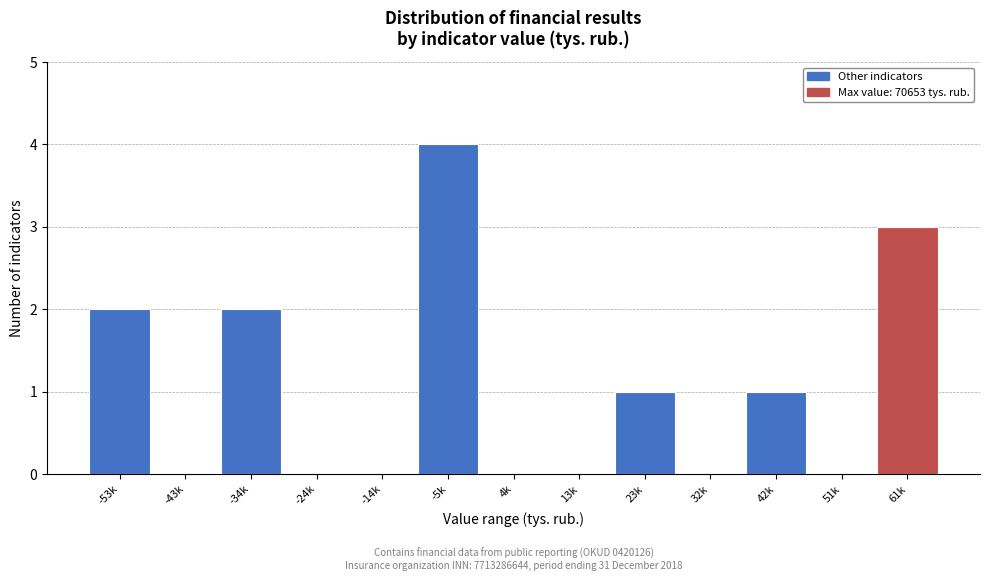

Reading left to right, list all the values displayed in this chart.

-53k=2	-43k=0	-34k=2	-24k=0	-14k=0	-5k=4	4k=0	13k=0	23k=1	32k=0	42k=1	51k=0	61k=3